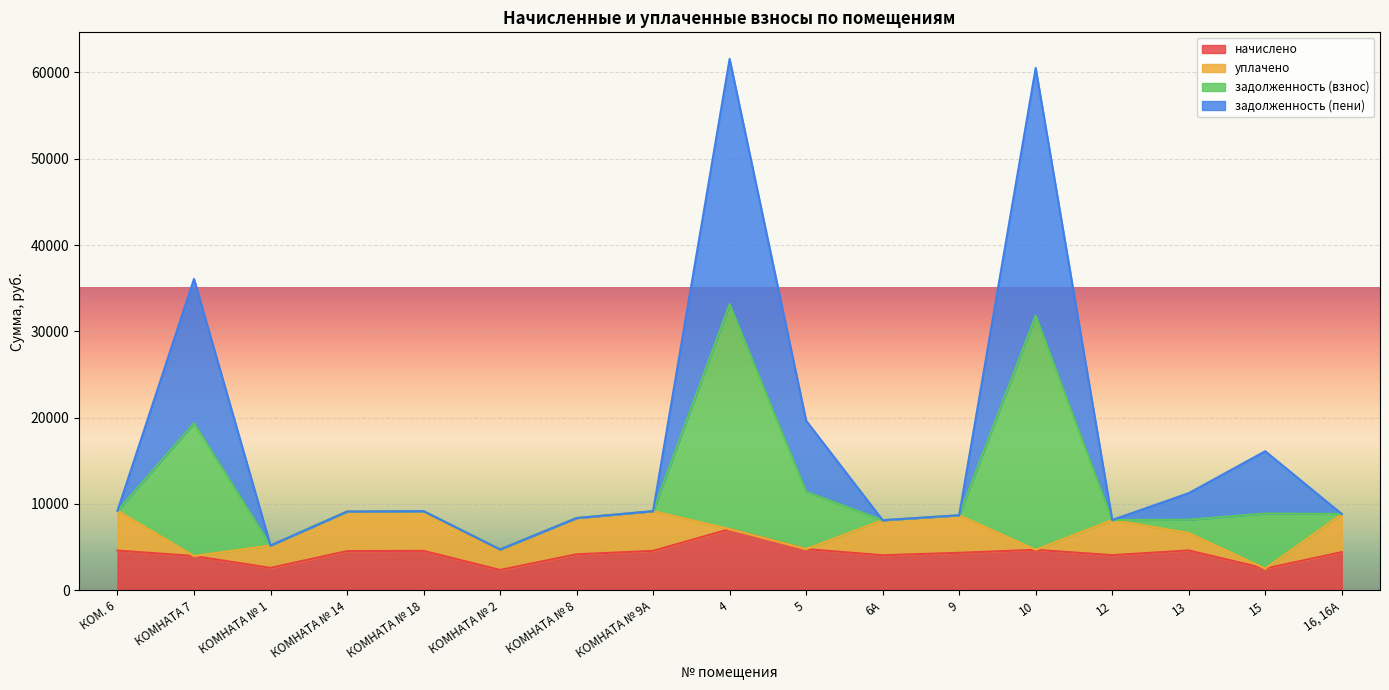

How many interior local peaks does the начислено series have?

4